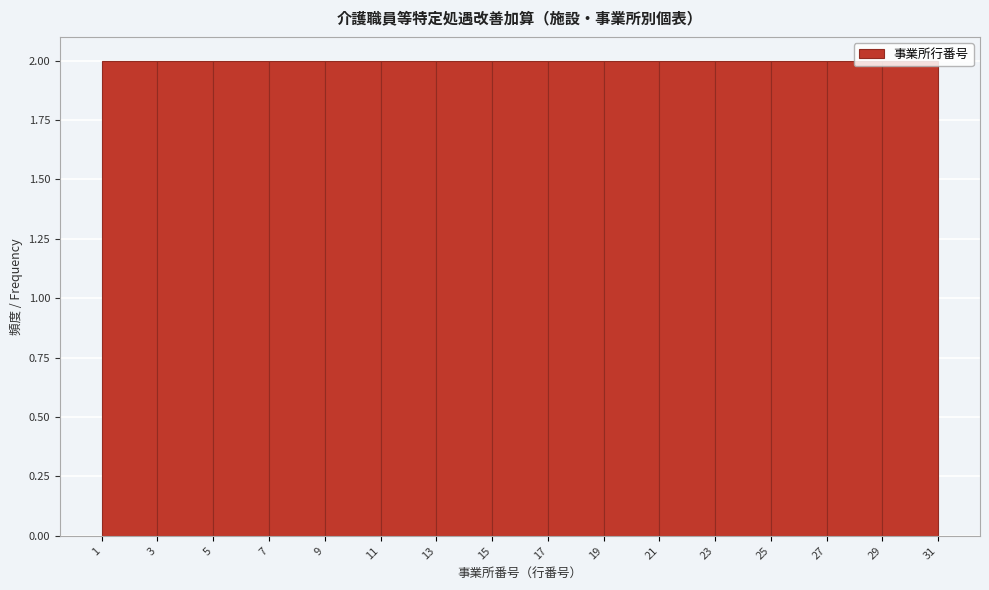

Reading left to right, list every bar in this chart as the range it spans on the x-axis followed by its height. The values are not printed on the chart, so give them approximately, as read against the axis.

1 to 3: 2
3 to 5: 2
5 to 7: 2
7 to 9: 2
9 to 11: 2
11 to 13: 2
13 to 15: 2
15 to 17: 2
17 to 19: 2
19 to 21: 2
21 to 23: 2
23 to 25: 2
25 to 27: 2
27 to 29: 2
29 to 31: 2